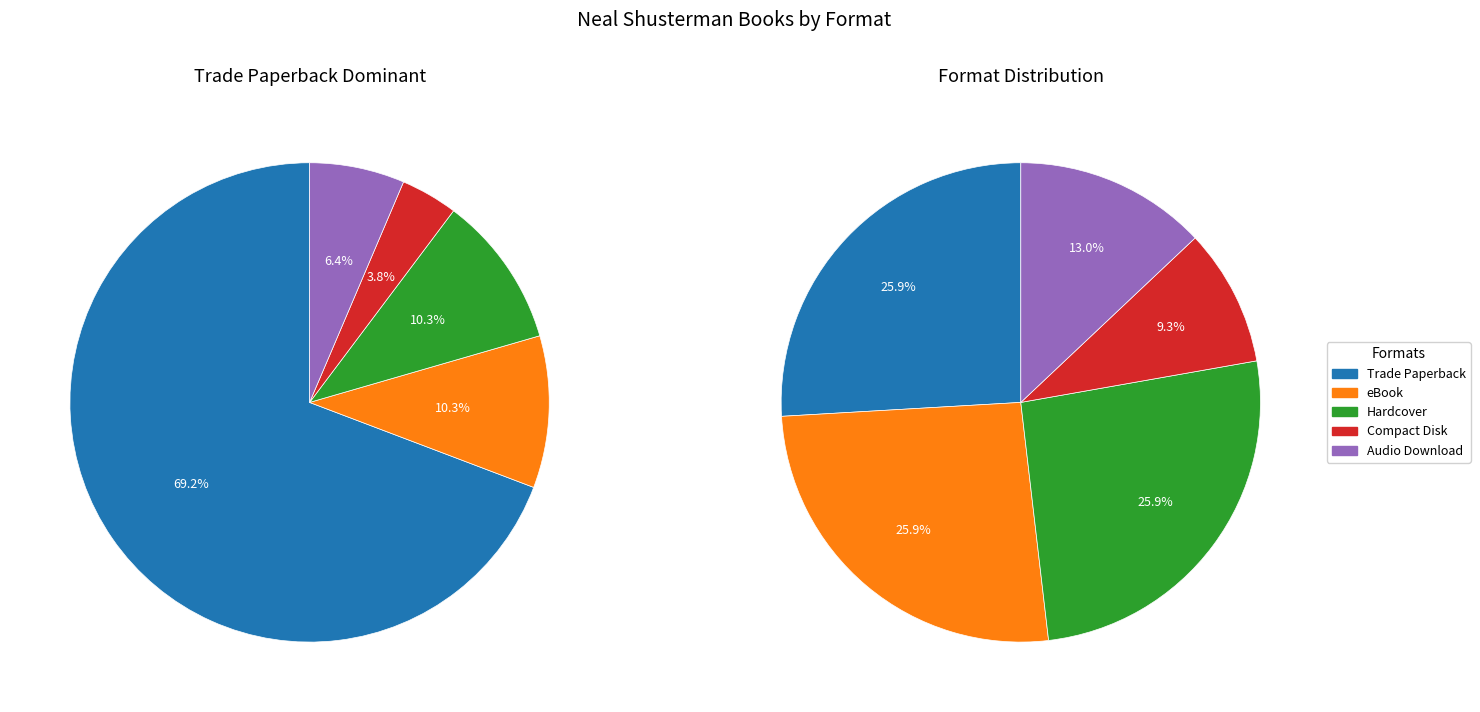

Rank the categories by value from lowest to highest.

Compact Disk, Audio Download, Trade Paperback, eBook, Hardcover